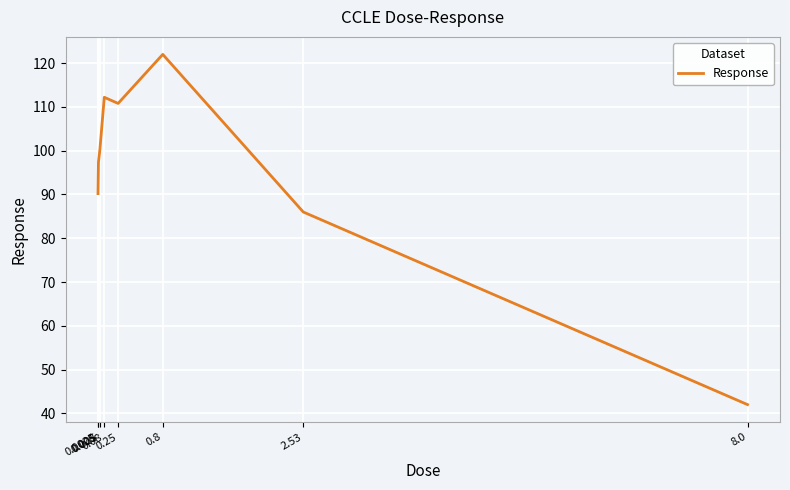

What is the sum of the values at 0.025 and 0.008?

197.5